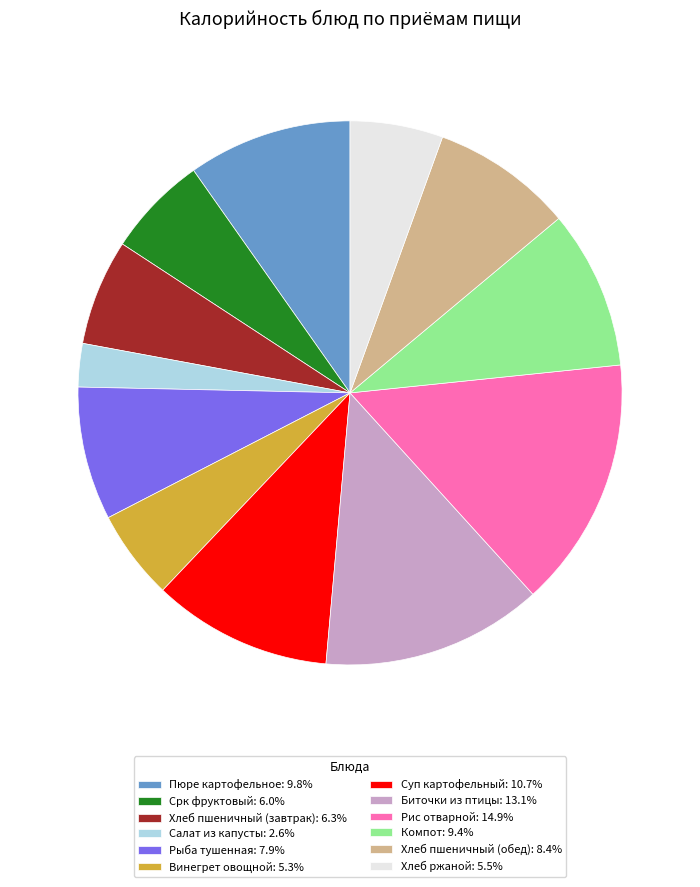

Between Рыба тушенная and Винегрет овощной, which is larger?

Рыба тушенная